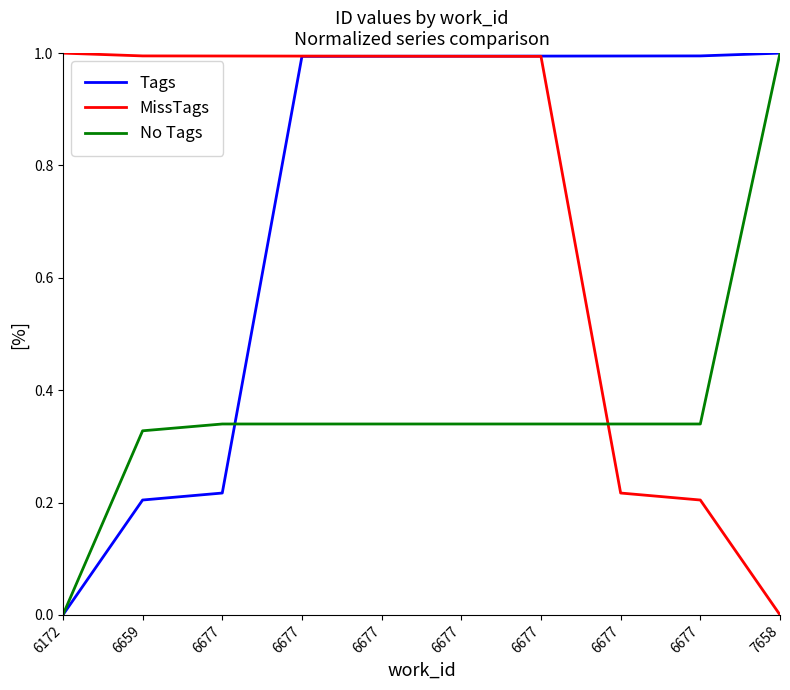

Does the chart display data point markers on the line(s)?

No